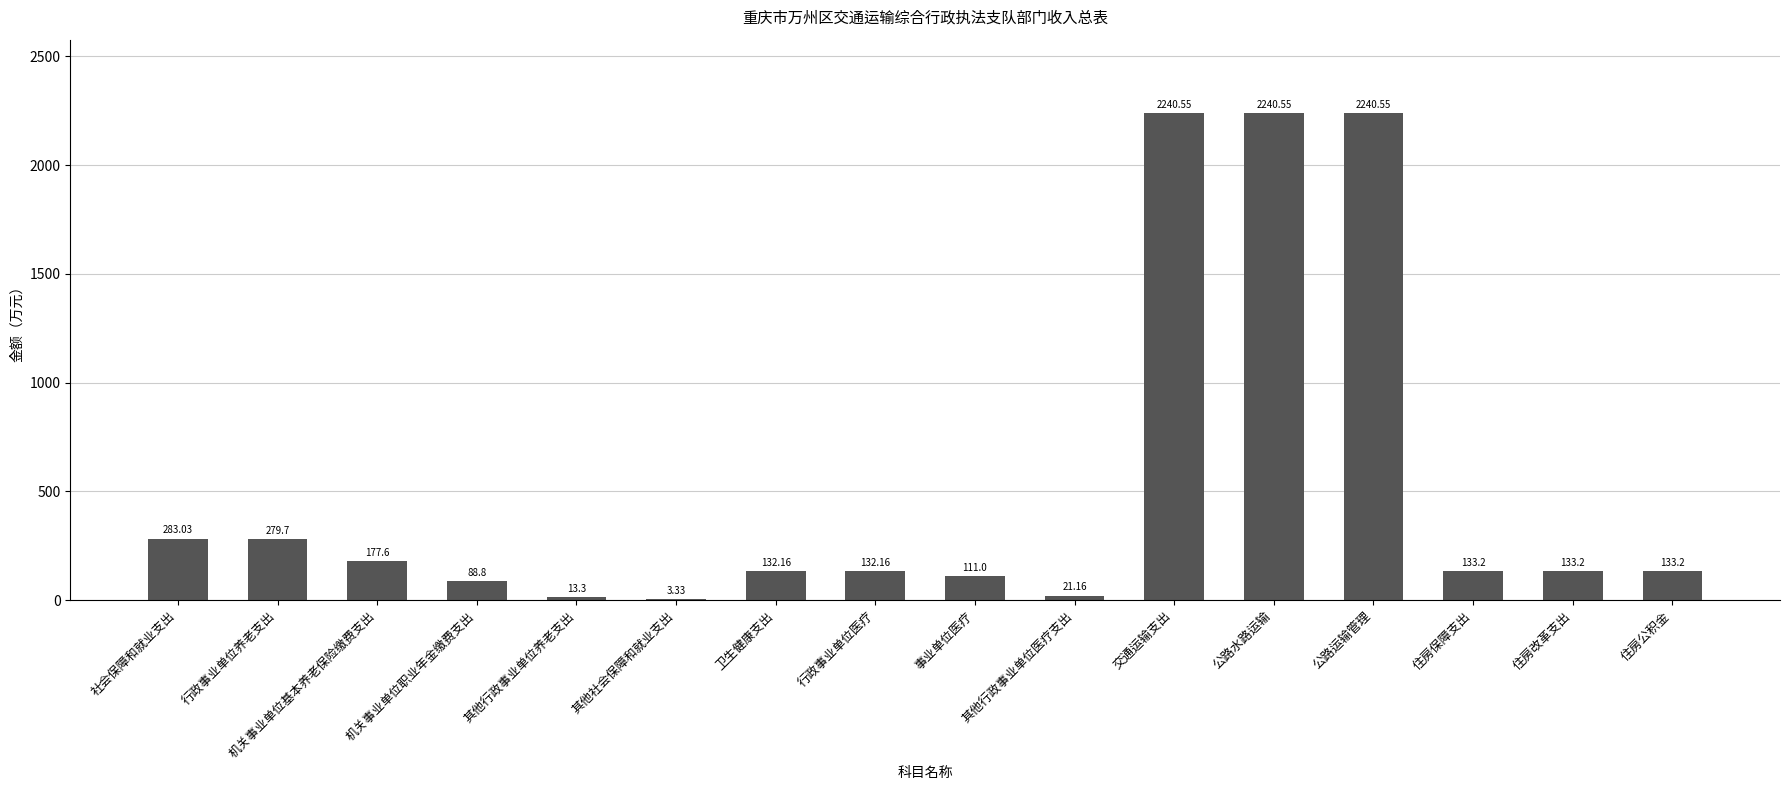

Count the number of data series in this chart.

1